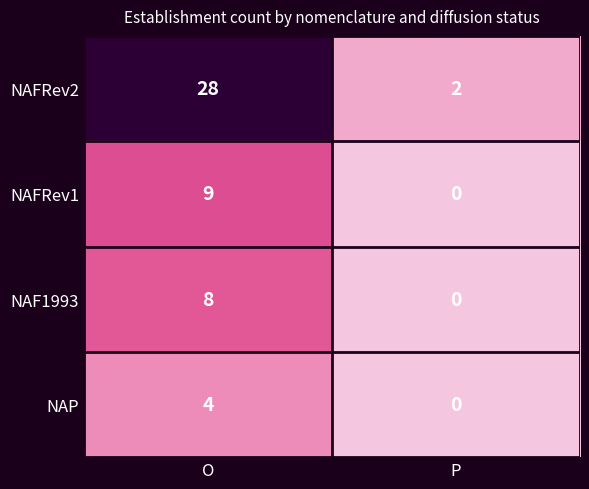

Is the value of NAFRev2 at P greater than the value of NAF1993 at P?

Yes